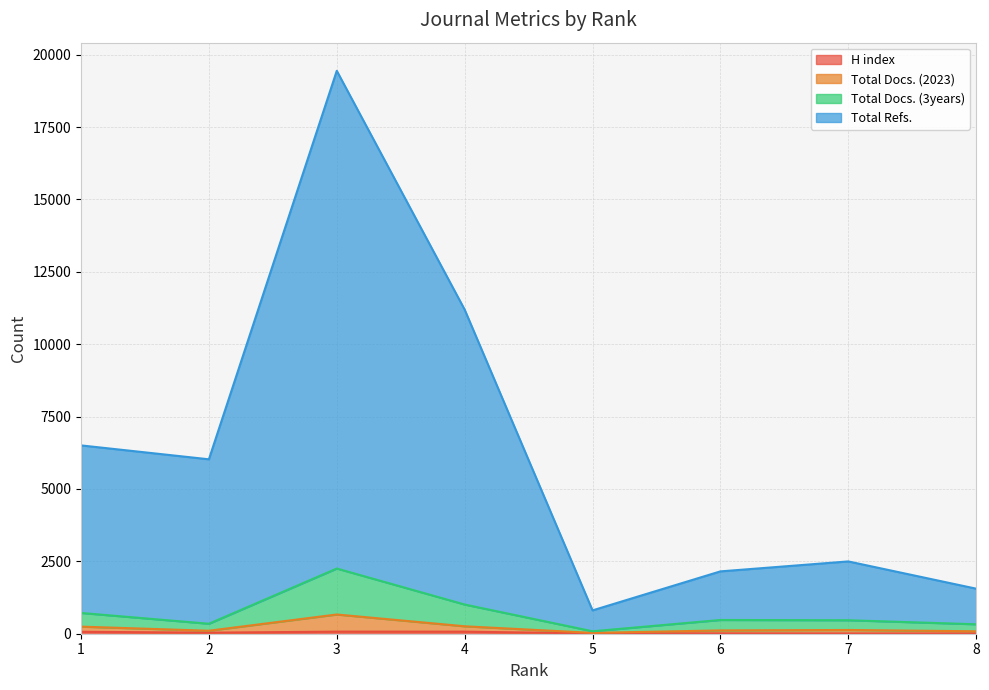

Reading right to left, extract all data points from this chart.

H index: 8	9	12	10	71	72	36	67
Total Docs. (2023): 84	129	114	29	257	664	103	245
Total Docs. (3years): 327	466	475	85	1009	2252	345	718
Total Refs.: 1556	2497	2153	806	11194	19441	6024	6504